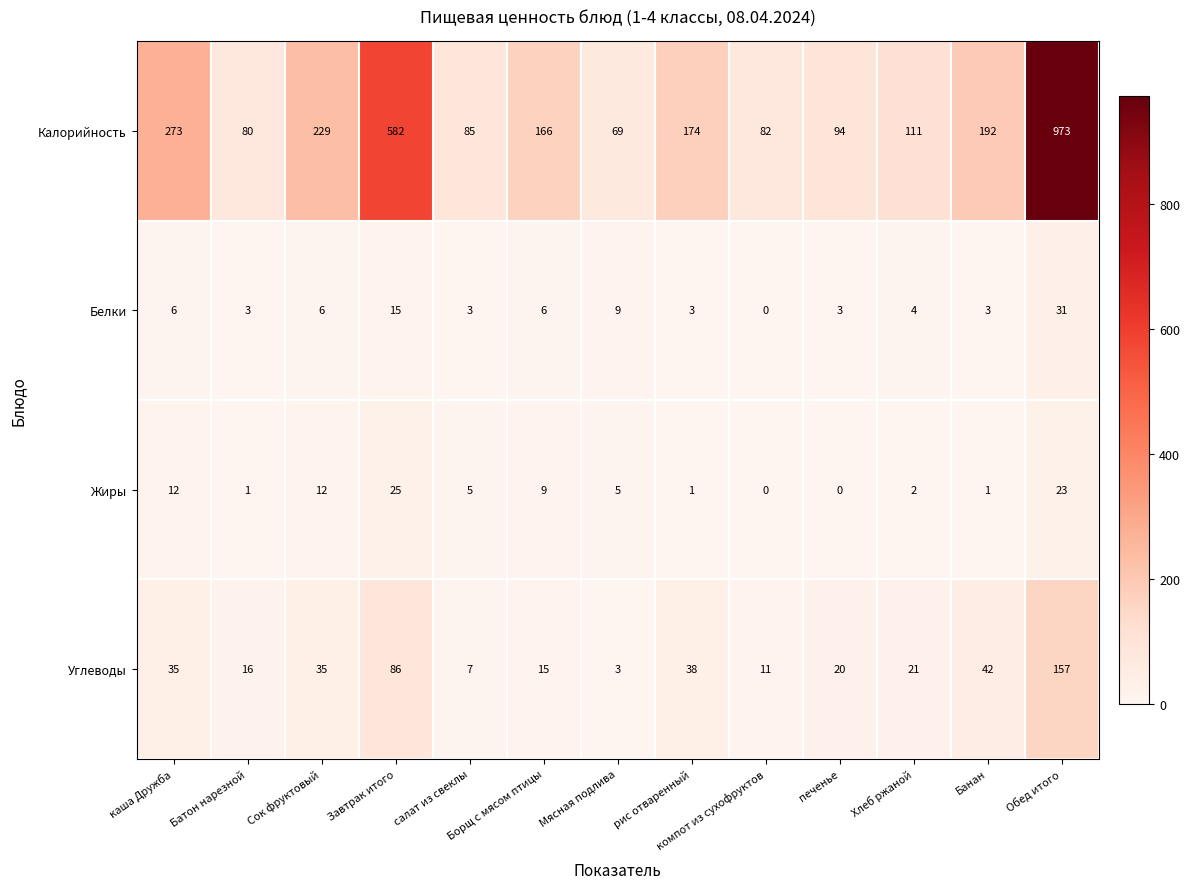

What is the sum of all Белки values?

92